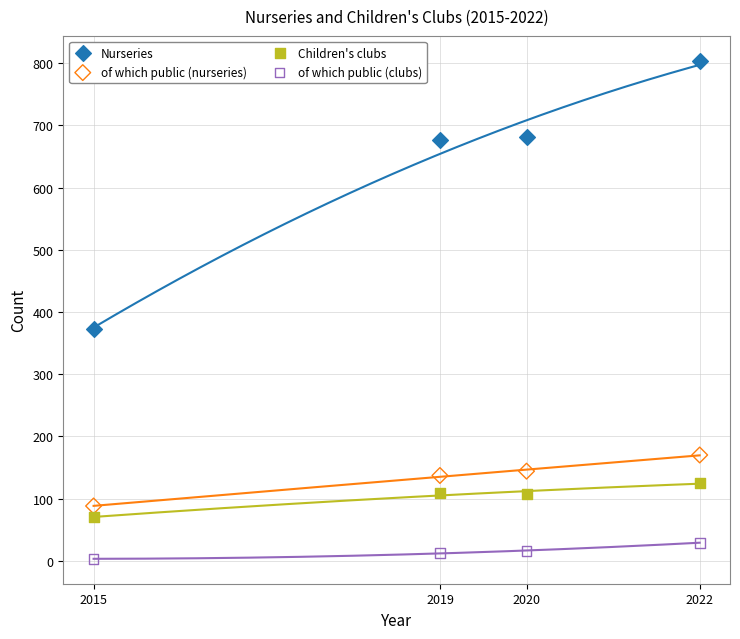

Across all data points, what is the range of X values (max minus min)?

7